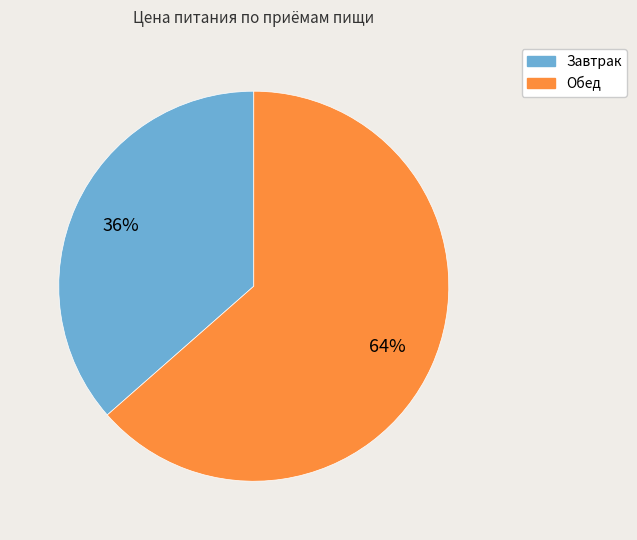

Rank the categories by value from lowest to highest.

Завтрак, Обед